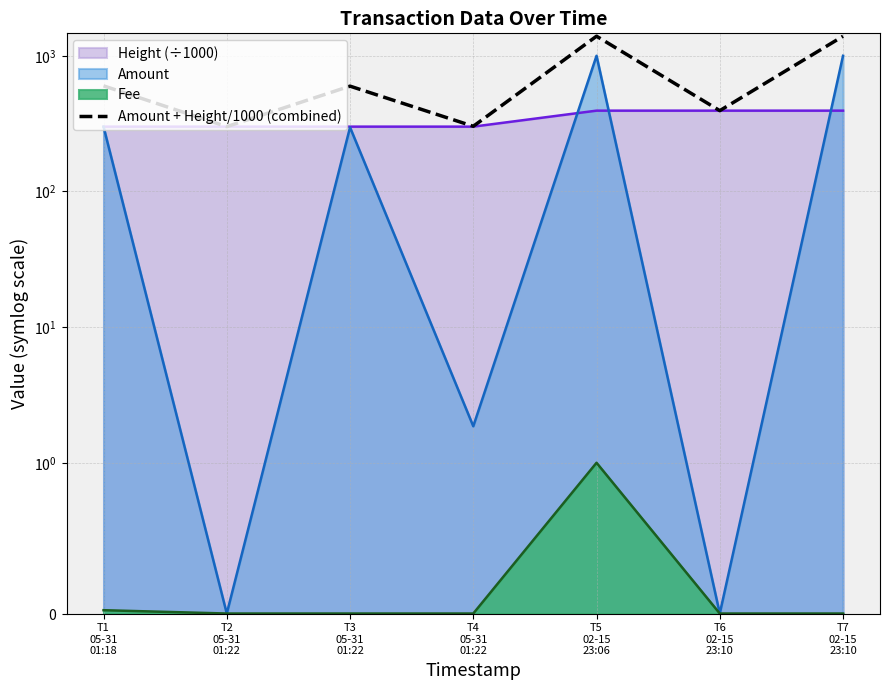

How many data points does each series have?

7